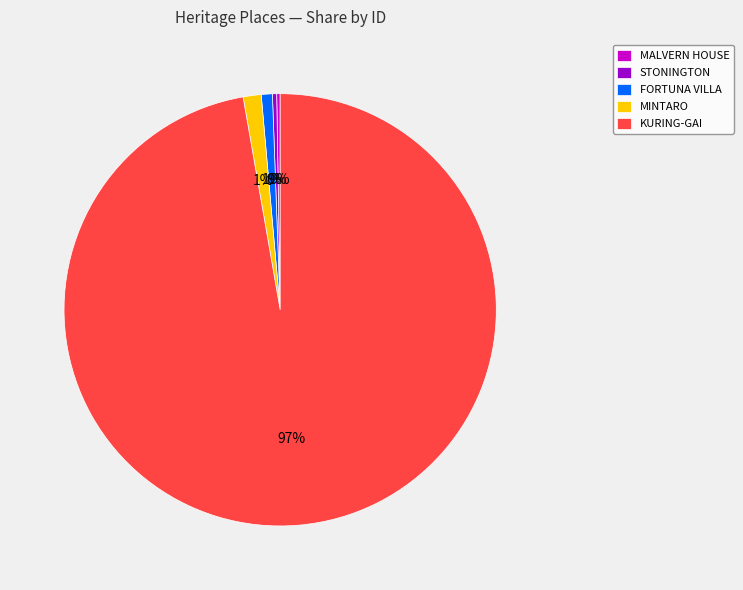

Is there any slice that represents more than half of the pie?

Yes